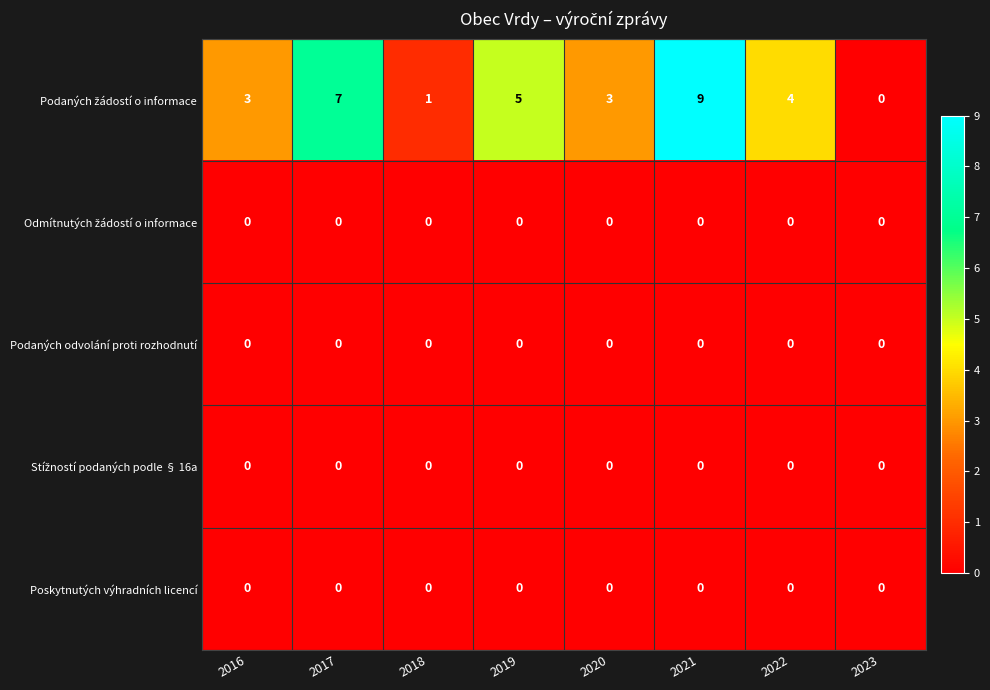

What is the total value across all series at 2019?

5